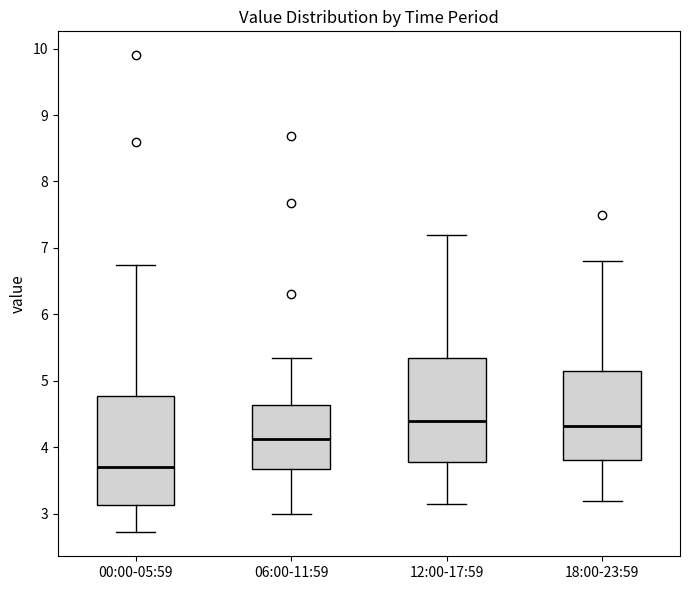

Reading left to right, read every box against the y-axis: the position of its median line, the range the box covers, and the ends of its whiskers. The values are not printed on the chart, so give them approximately, as read against the axis.

00:00-05:59: median 3.7, box 3.1 to 4.8, whiskers 2.7 to 6.8
06:00-11:59: median 4.1, box 3.7 to 4.6, whiskers 3.0 to 5.4
12:00-17:59: median 4.4, box 3.8 to 5.3, whiskers 3.2 to 7.2
18:00-23:59: median 4.3, box 3.8 to 5.2, whiskers 3.2 to 6.8